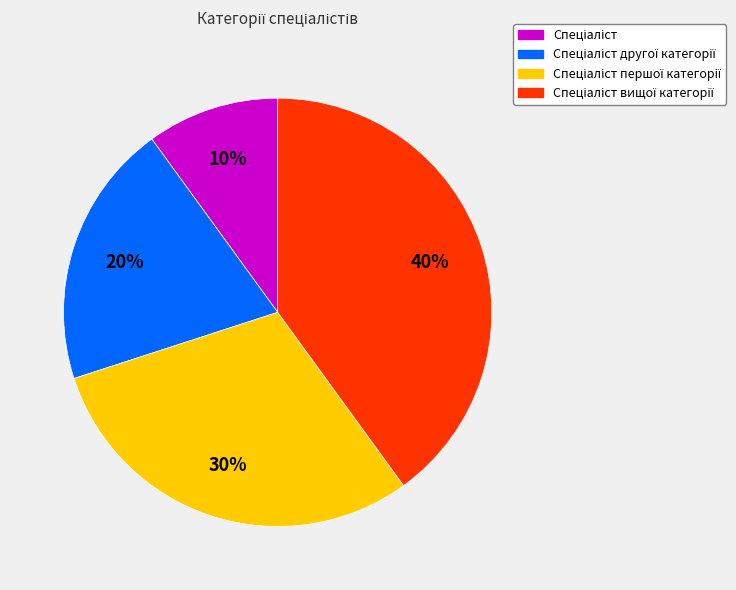

Does any single category account for the majority?

No